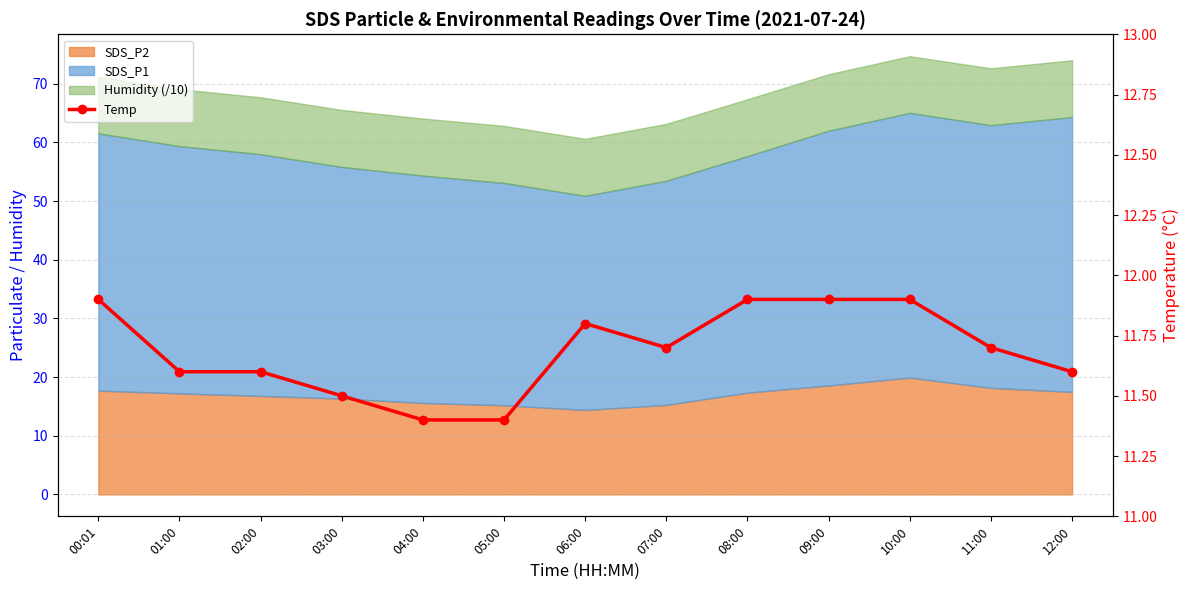

What is the label of the 4th point from the right?

09:00